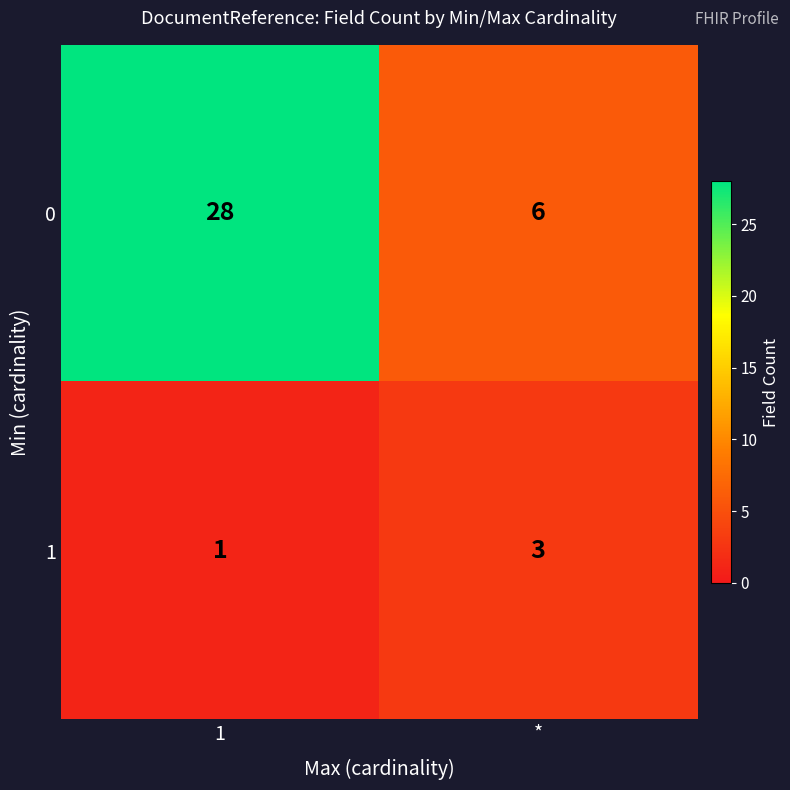

Read the 1 value at *.

3